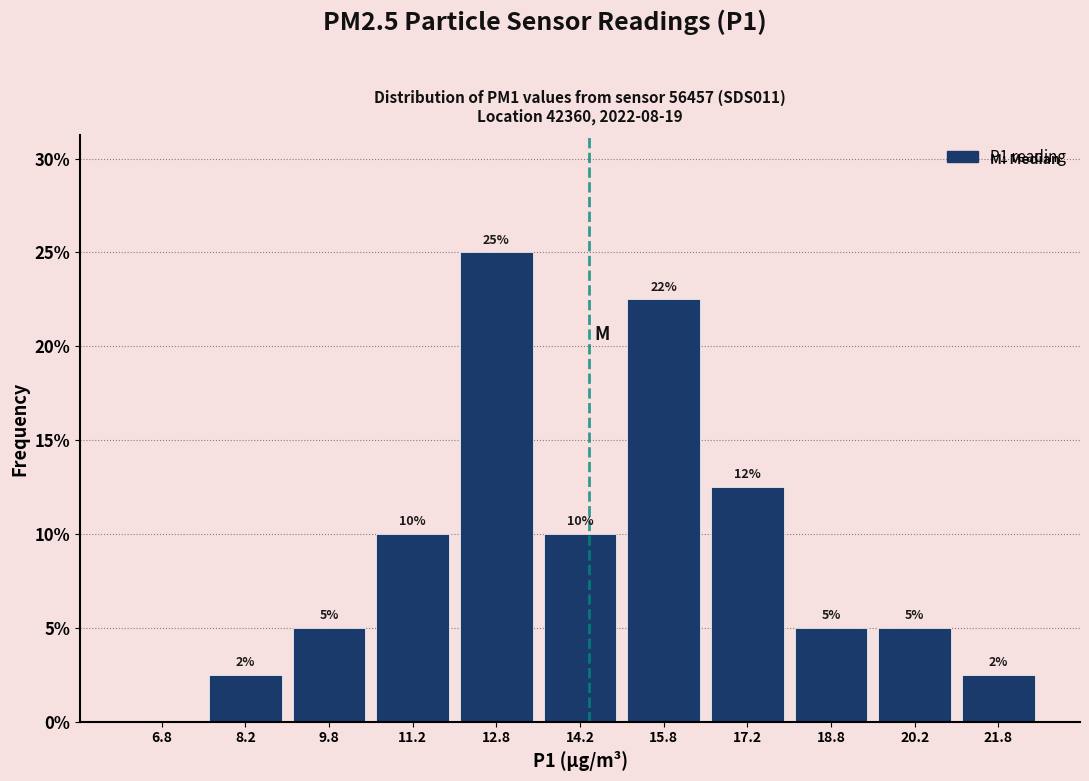

Which range on the x-axis has the tallest bar?

12.0 to 13.5